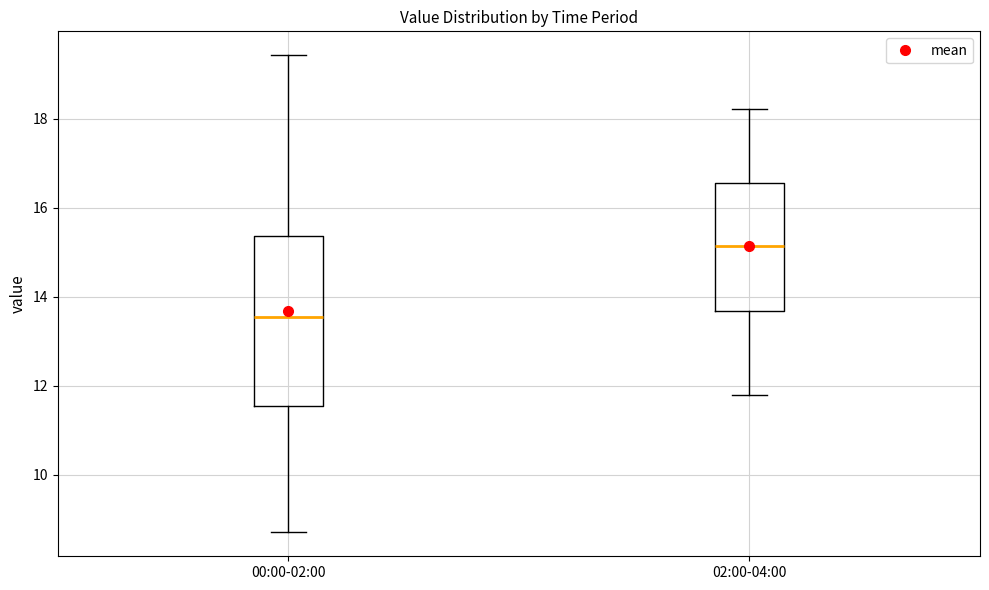

Reading left to right, read every box against the y-axis: the position of its median line, the range the box covers, and the ends of its whiskers. The values are not printed on the chart, so give them approximately, as read against the axis.

00:00-02:00: median 13.6, box 11.6 to 15.4, whiskers 8.8 to 19.4
02:00-04:00: median 15.2, box 13.6 to 16.6, whiskers 11.8 to 18.2